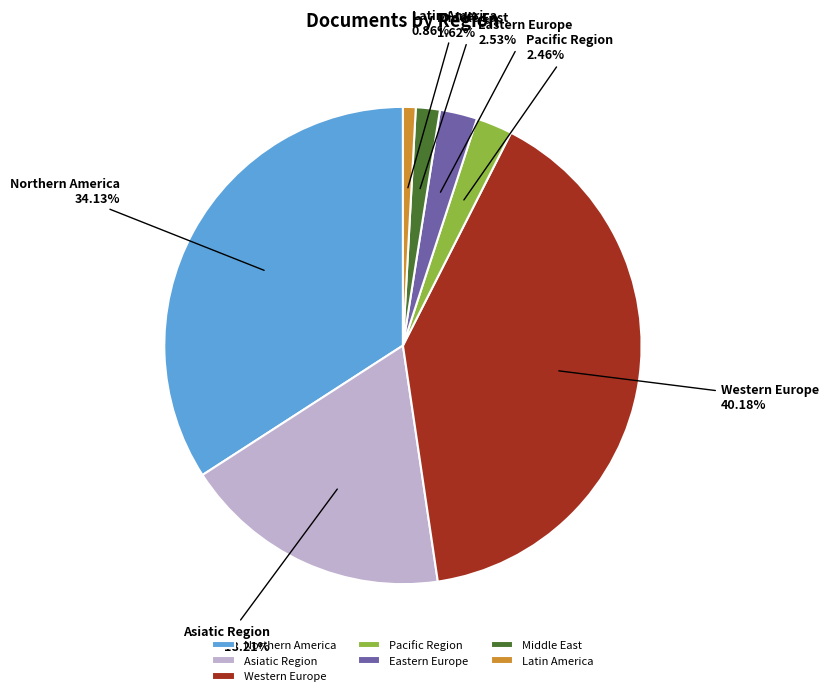

Which slice is the largest?

Western Europe